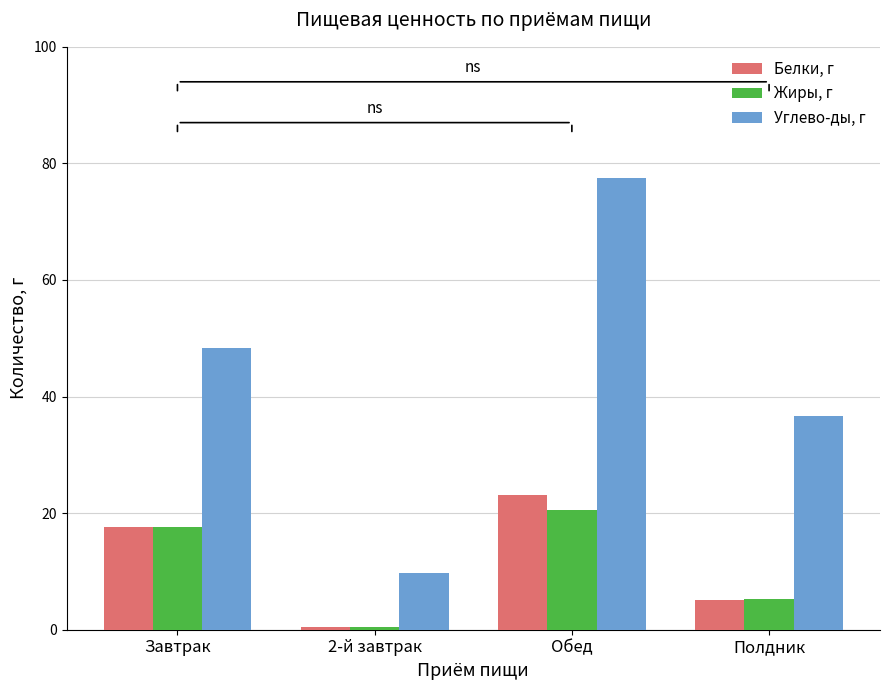

How many series are shown in this chart?

3